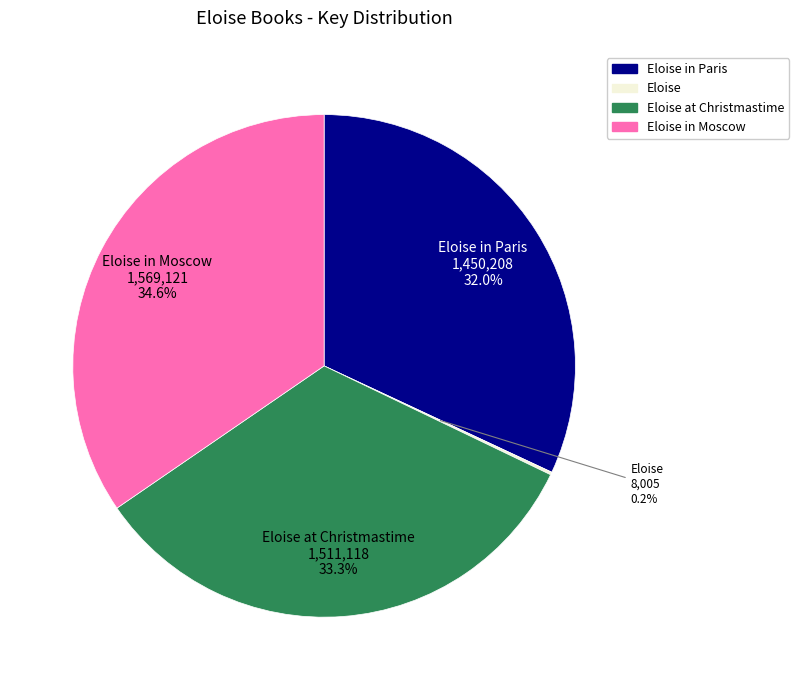

Is there a majority slice in this chart?

No